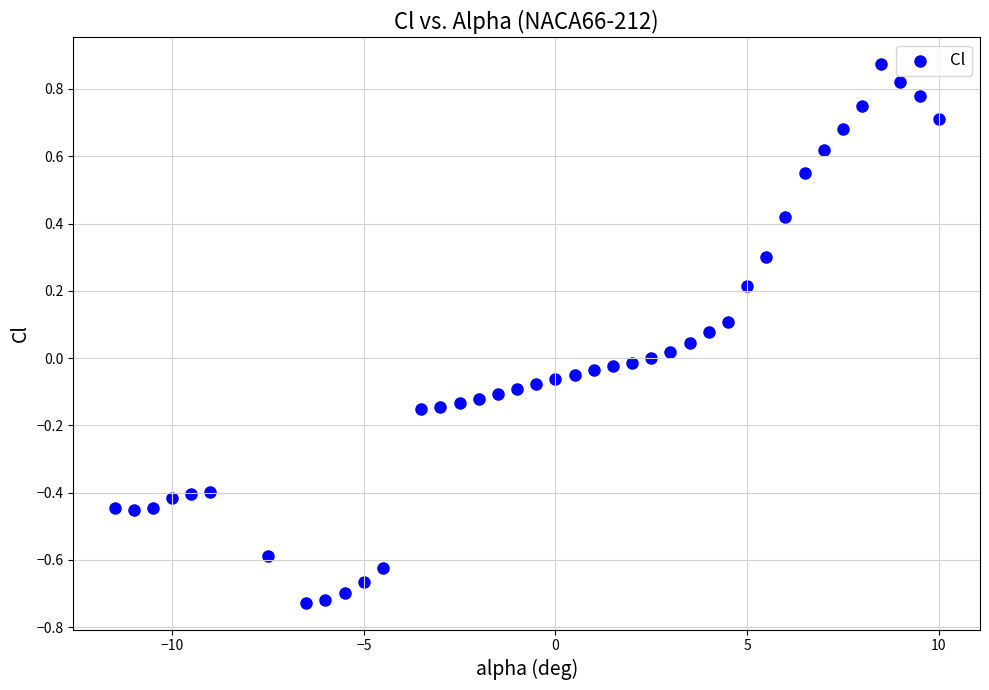

What is the range of X values (max minus min)?

21.5